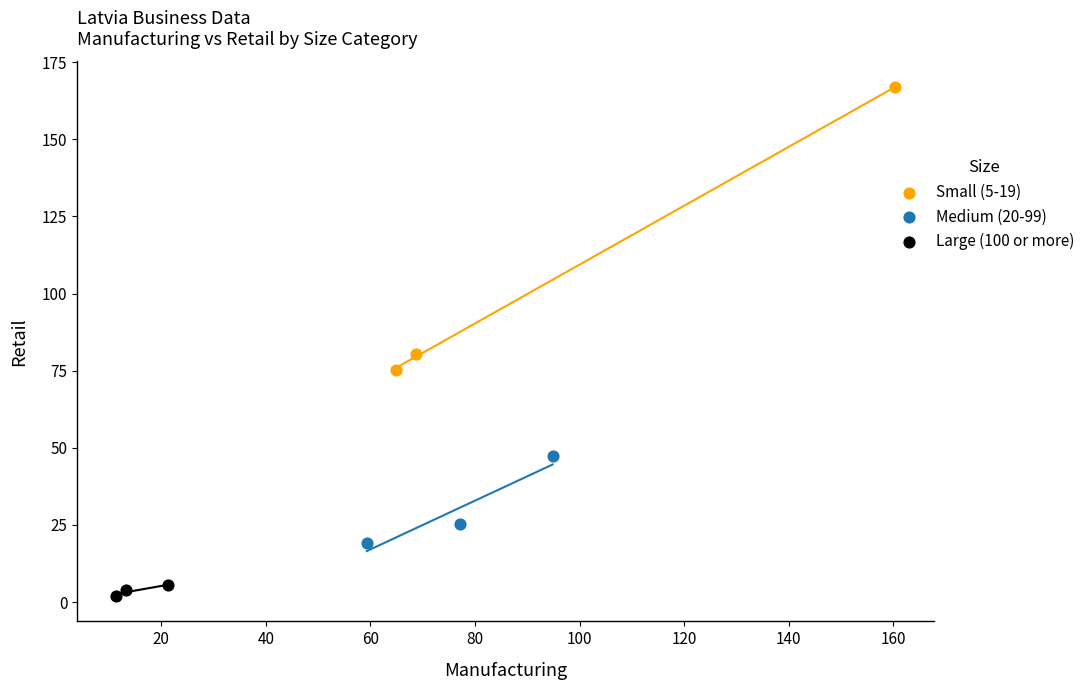

Which series has the widest spread of Y values?

Small (5-19)